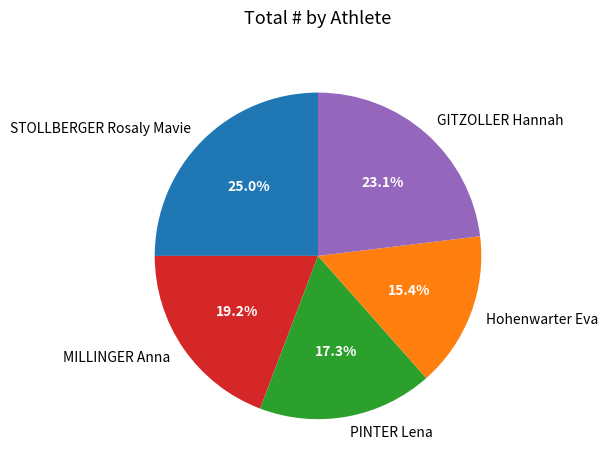

What percentage is NOT represented by PINTER Lena?

82.7%